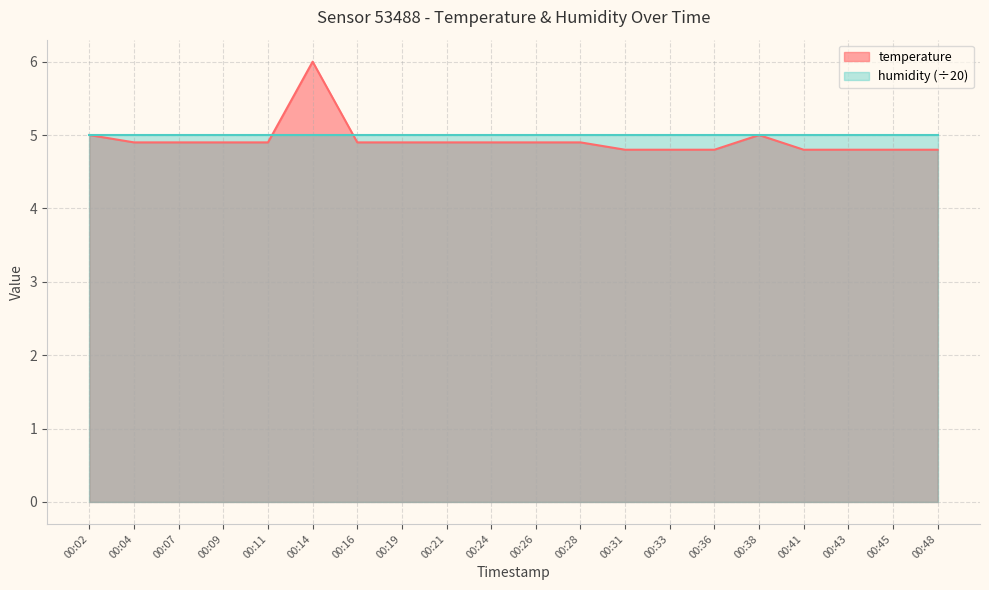

List the labels in order of value, smallest first.

00:31, 00:33, 00:36, 00:41, 00:43, 00:45, 00:48, 00:04, 00:07, 00:09, 00:11, 00:16, 00:19, 00:21, 00:24, 00:26, 00:28, 00:02, 00:38, 00:14